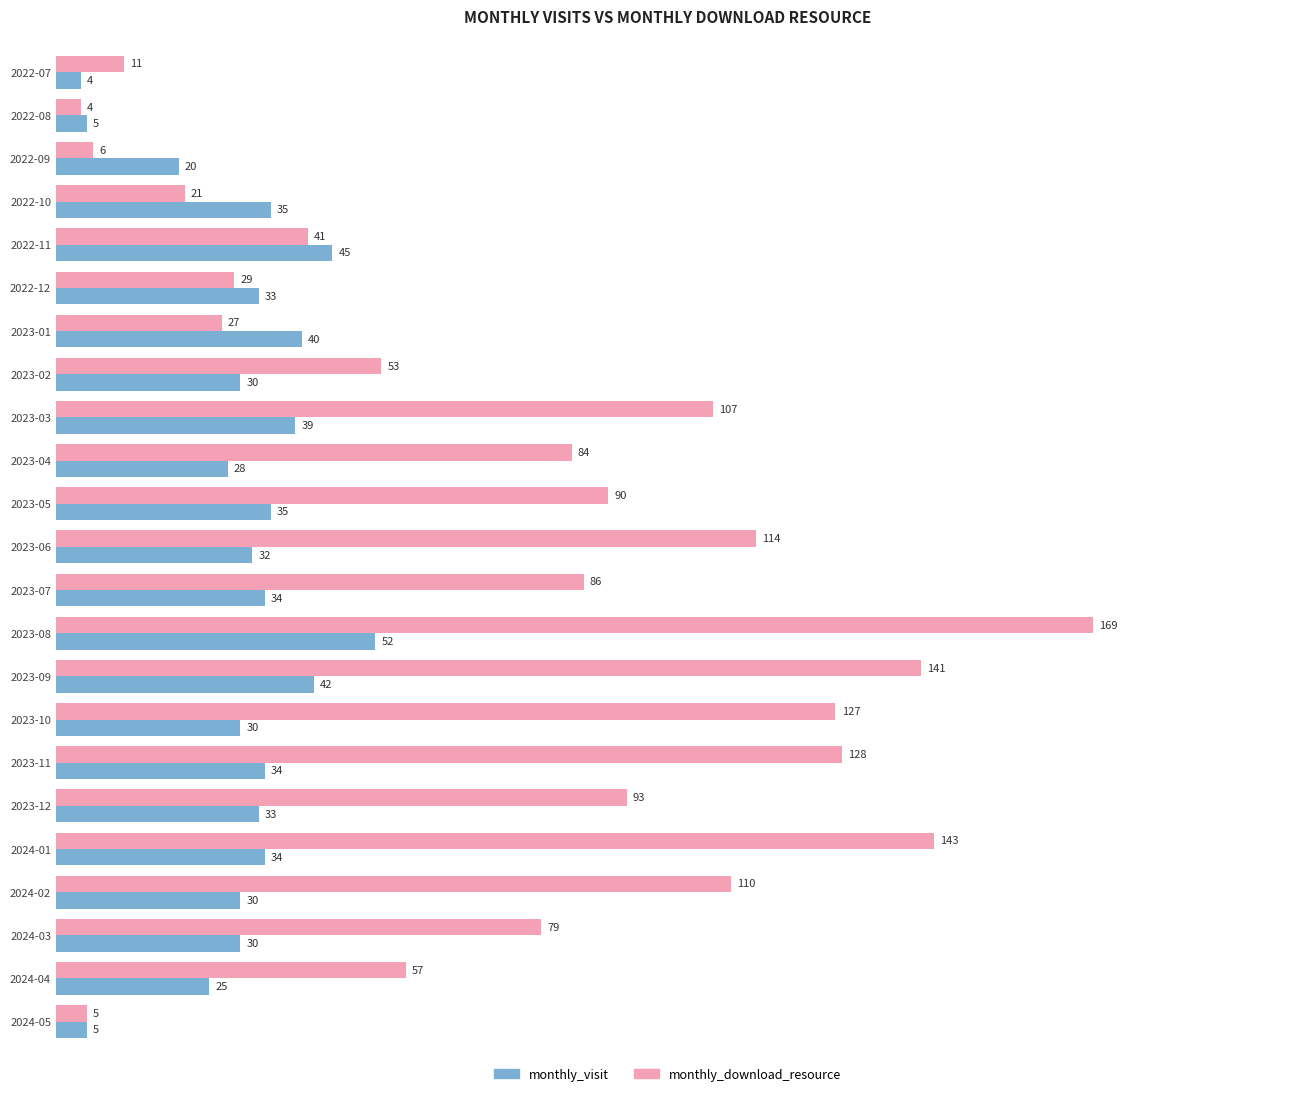

Which series changed the most between 2023-04 and 2023-10?

monthly_download_resource